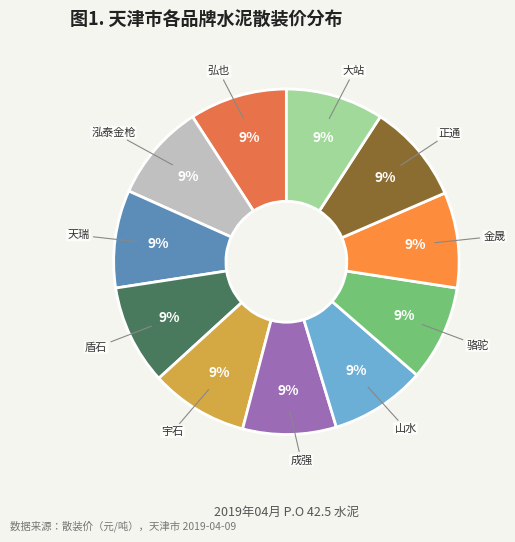

Is it true that 山水 is 3% of the pie?

False